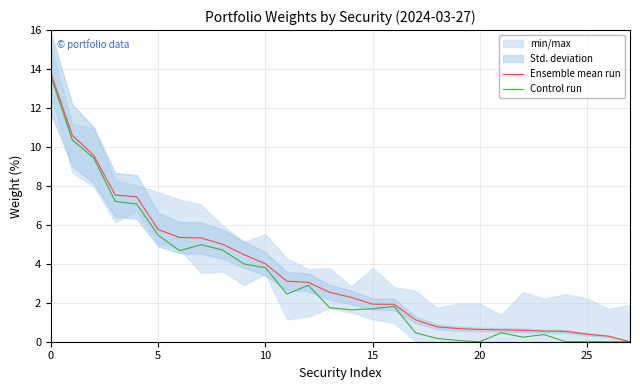

What is the difference between the highest and lowest values at 24?

0.5